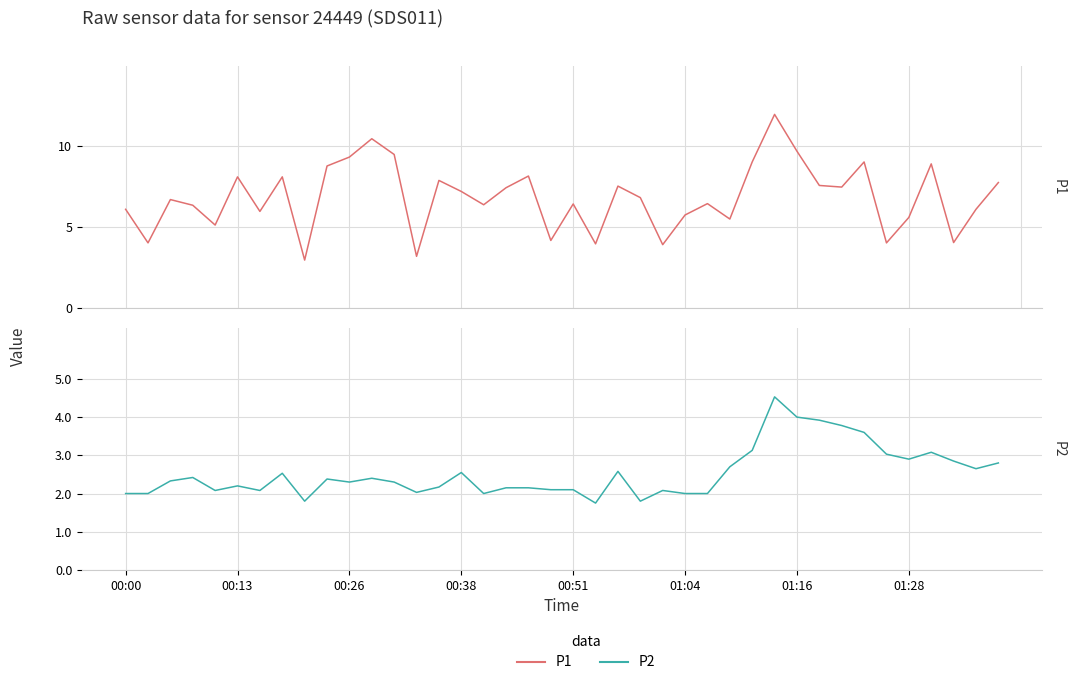

True or false: P1 and P2 cross at least once.

False